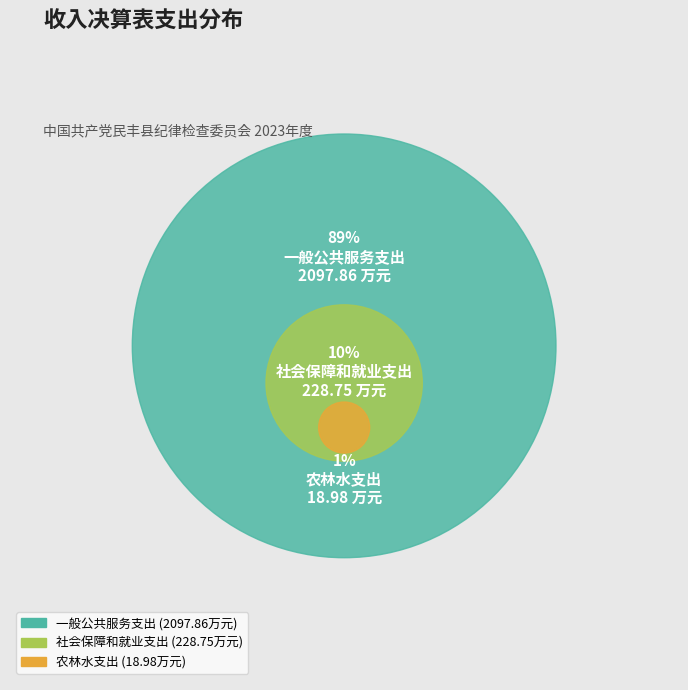

To the nearest percent, what percentage of the pie is 农林水支出?

1%